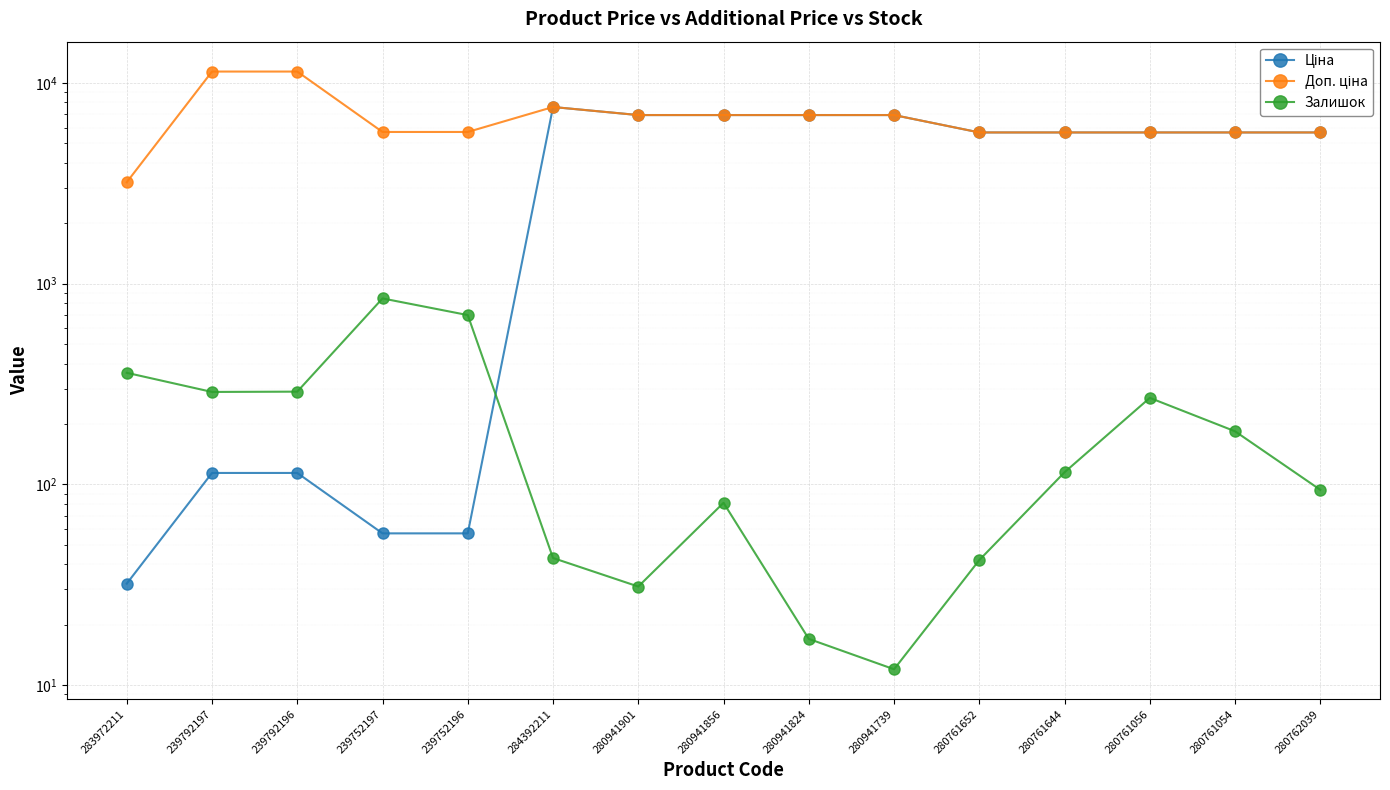

Rank the series by their average value, from highest to lowest.

Доп. ціна, Ціна, Залишок